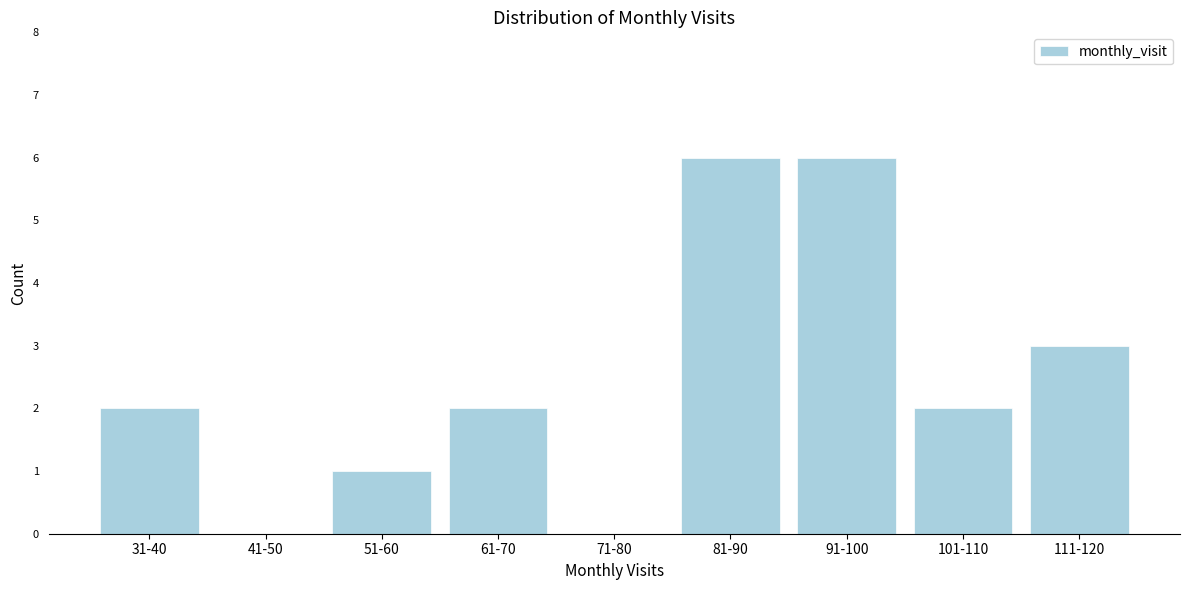

Reading left to right, what are all the values shown in this chart?

31-40=2	41-50=0	51-60=1	61-70=2	71-80=0	81-90=6	91-100=6	101-110=2	111-120=3